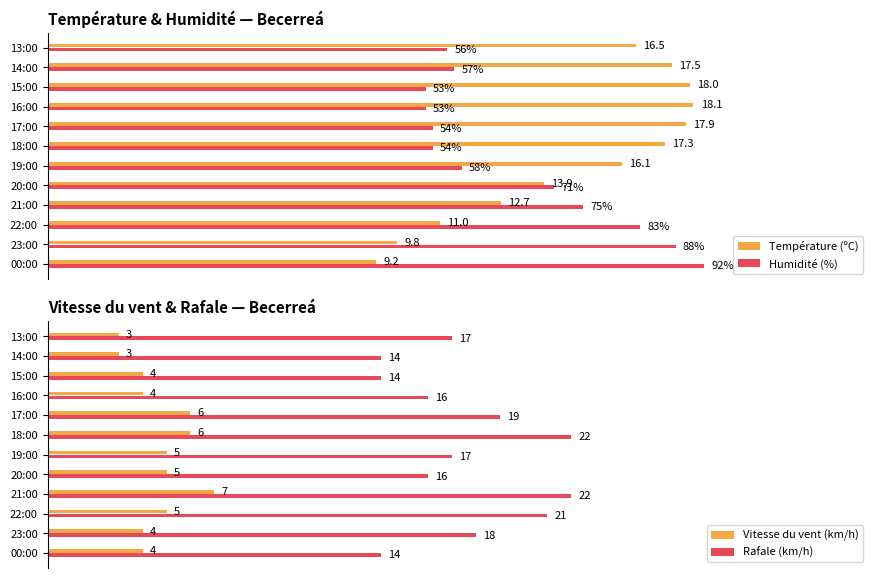

Which category has the highest value in the Humidité (%) series?

00:00